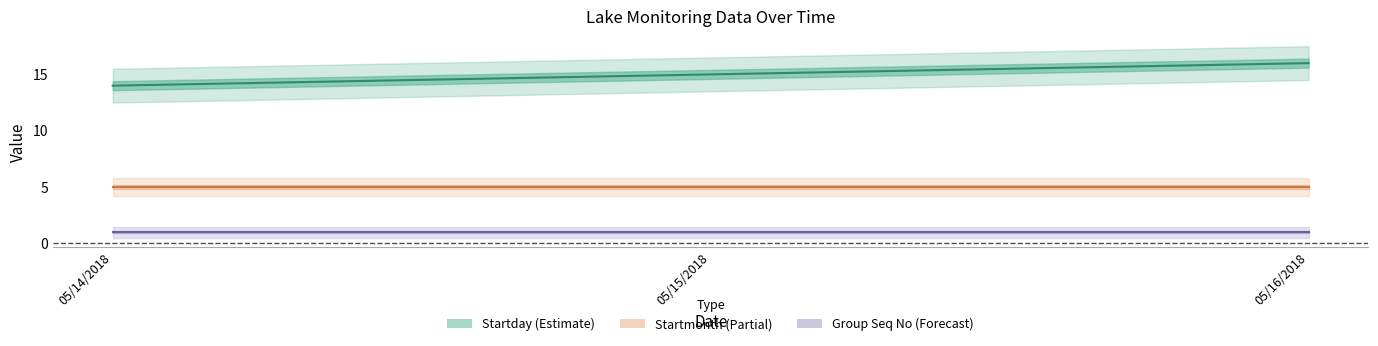

True or false: Startmonth (Partial) has a value of 3 at 05/16/2018.

False